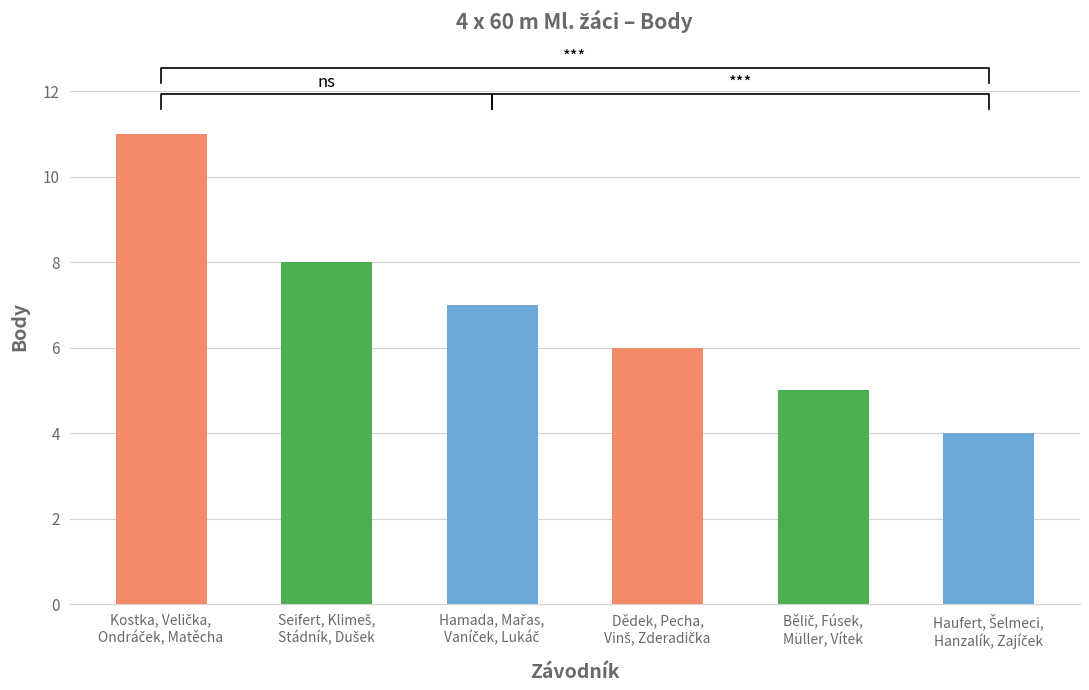

What position from the left is Bělič, Fúsek,
Müller, Vítek?

5